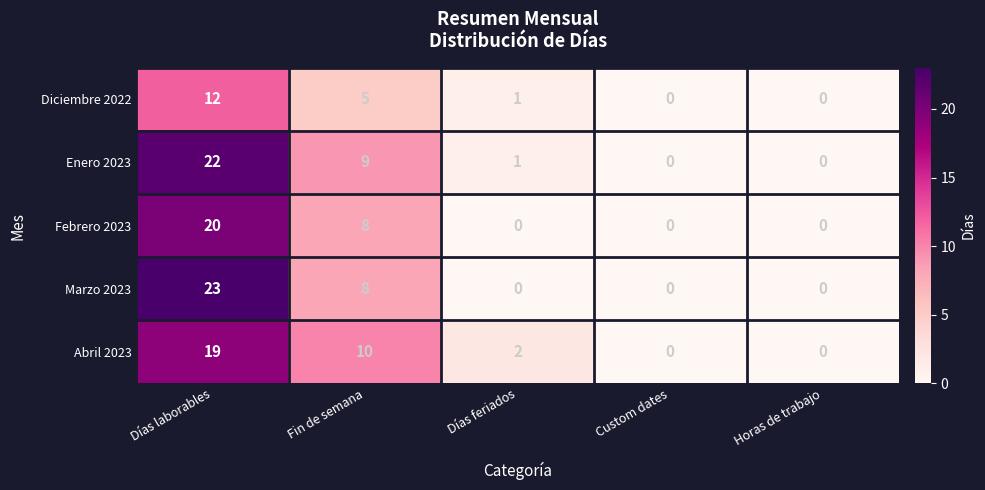

How many Abril 2023 values are between 0 and 10?

4